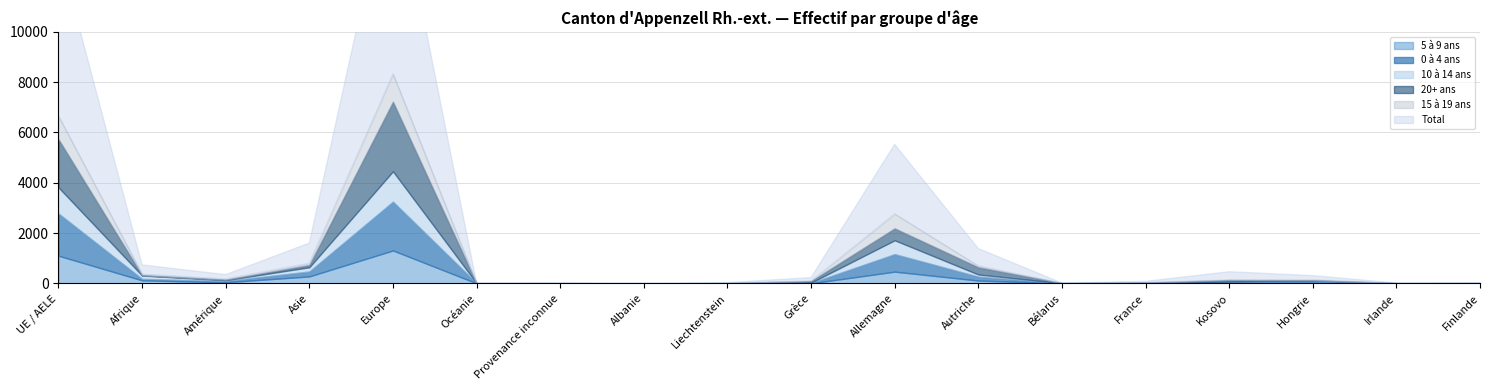

How many interior local valleys does the 5 à 9 ans series have?

6